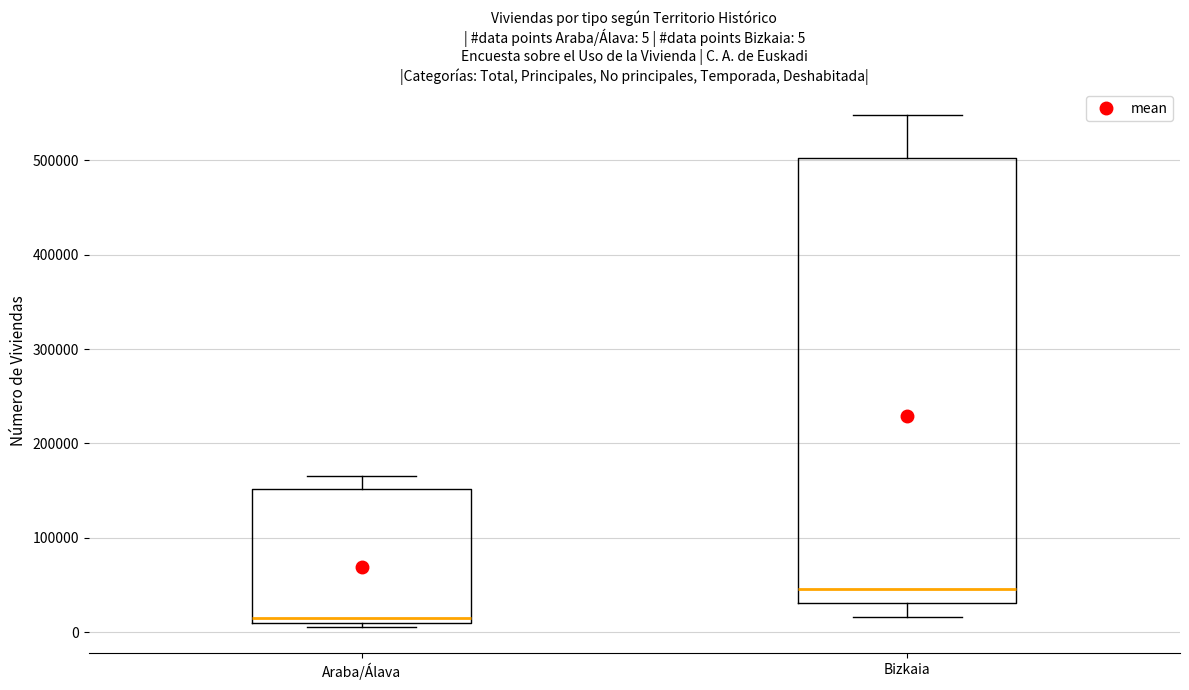

Comparing the boxes themselves (not the whiskers), which one is the tallest?

Bizkaia